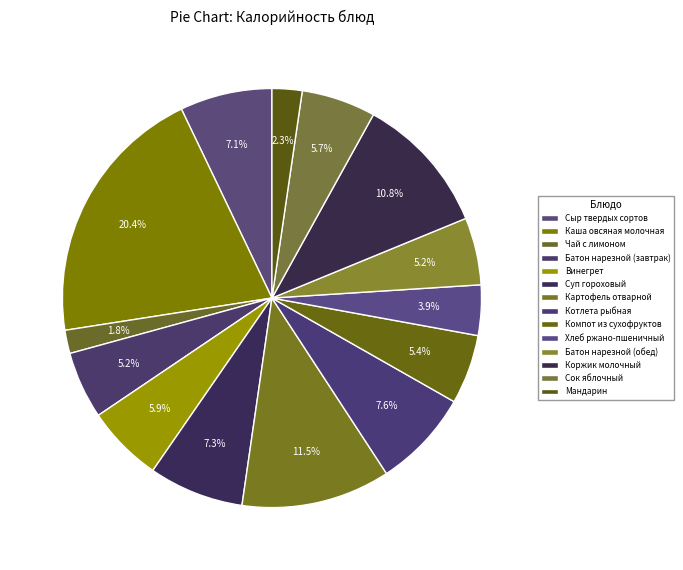

To the nearest percent, what is the difference between the Хлеб ржано-пшеничный and Чай с лимоном slice percentages?

2%